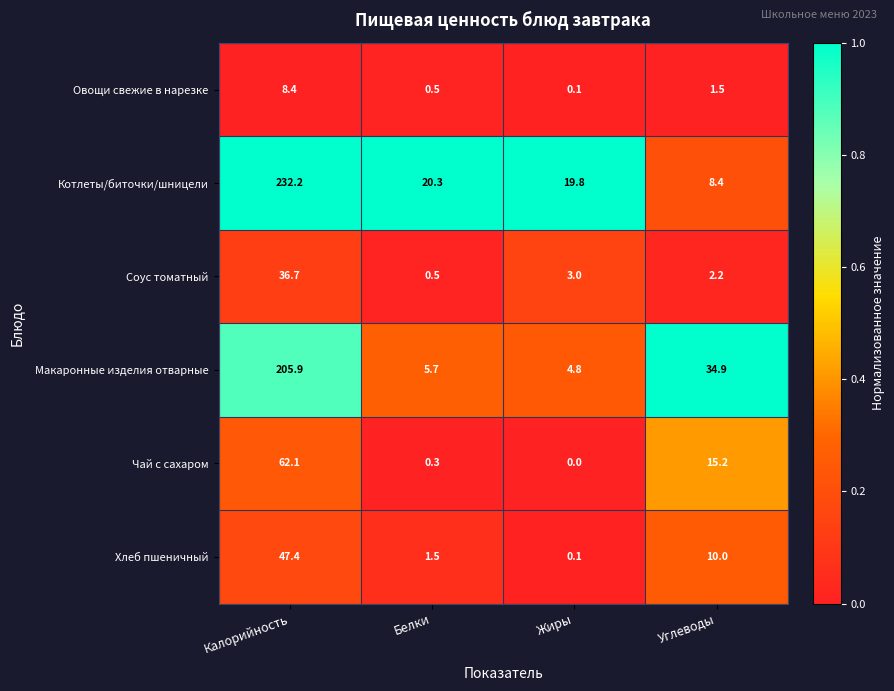

What is the sum of all Макаронные изделия отварные values?

251.3